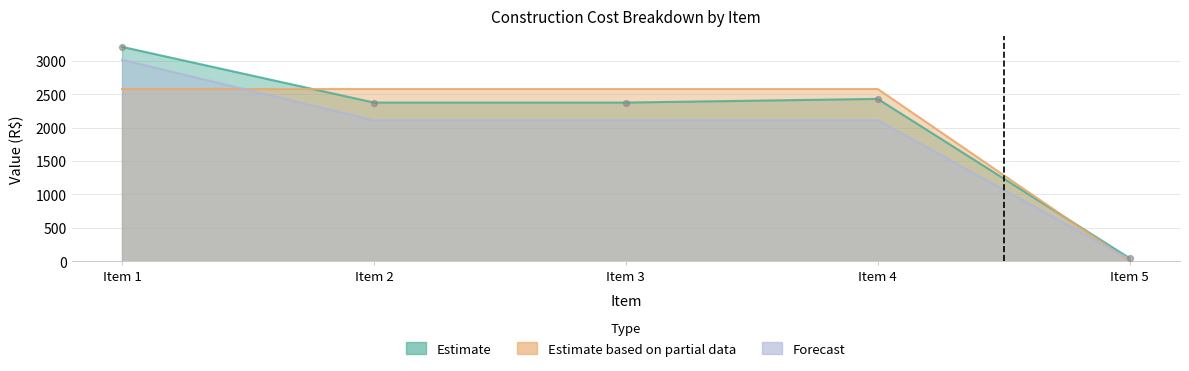

What is the total value across all series at Item 4?

7122.6